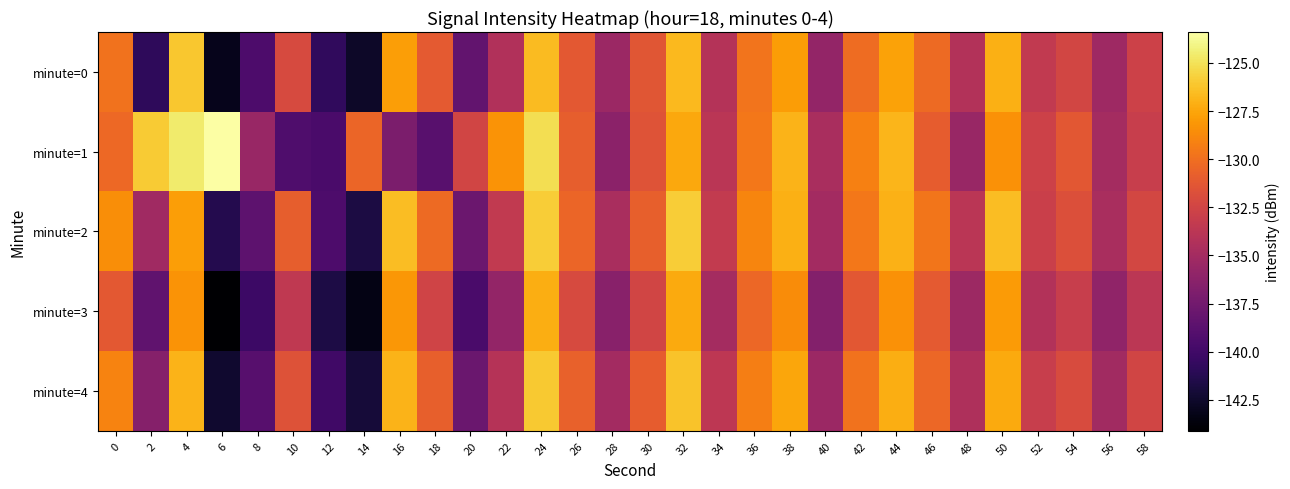

Between 36 and 52, which series saw the biggest shift?

minute=2